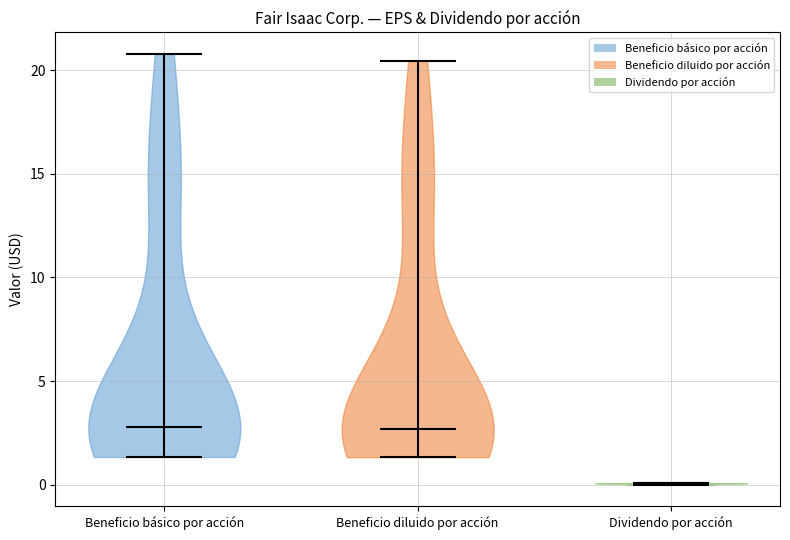

Reading left to right, read every violin against the y-axis: where its median line is, and the lowest and highest points it reaches. The values are not printed on the chart, so give them approximately, as read against the axis.

Beneficio básico por acción: median line 3.0, lowest point 1.5, highest point 21.0
Beneficio diluido por acción: median line 2.5, lowest point 1.5, highest point 20.5
Dividendo por acción: median line 0.0, lowest point 0.0, highest point 0.0